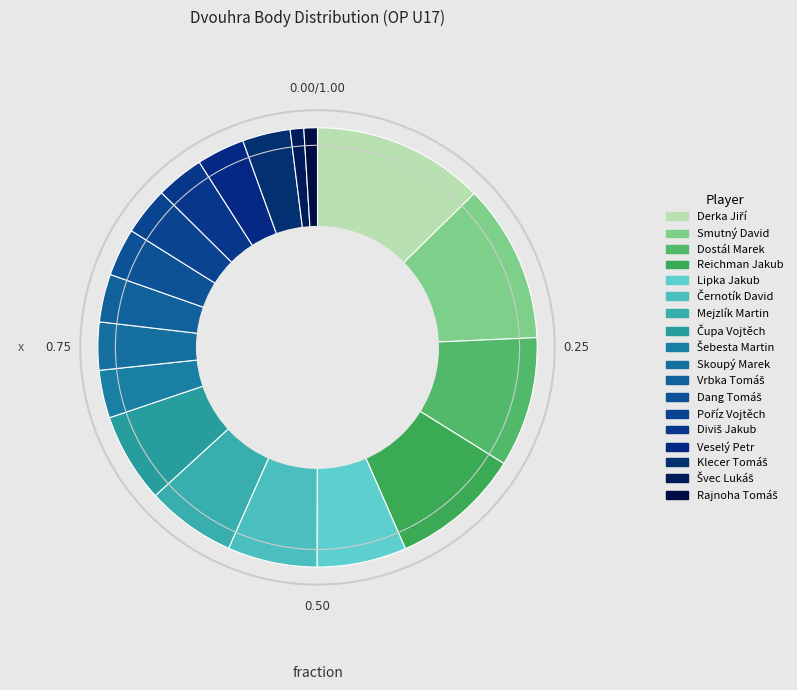

Combined, what portion of the pie is Dang Tomáš and Mejzlík Martin?

10.1%